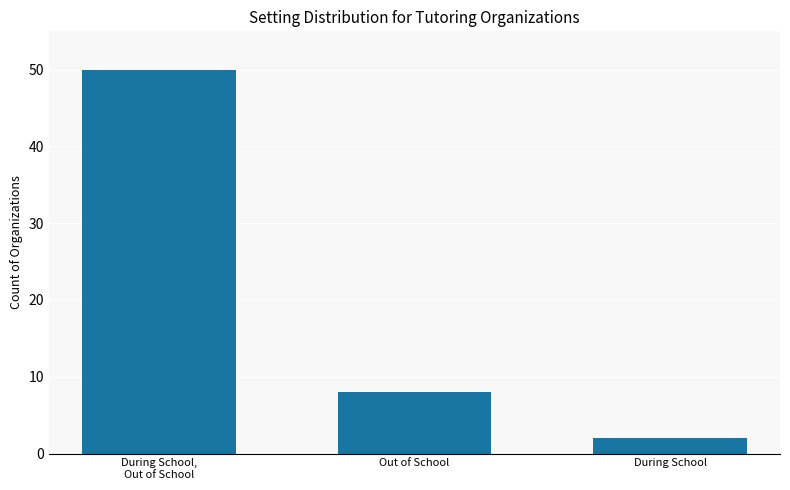

At which label is the value closest to 26?

Out of School